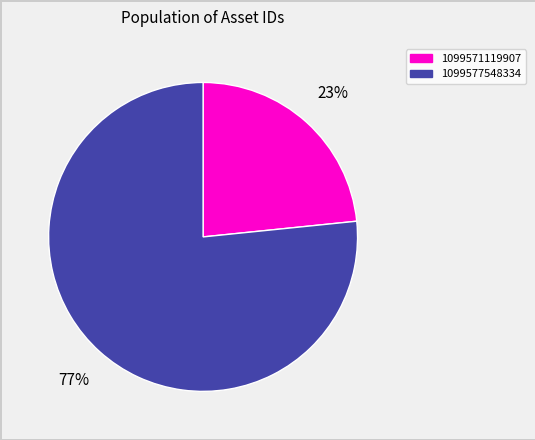

Combined, do 1099571119907 and 1099577548334 account for over 50%?

Yes